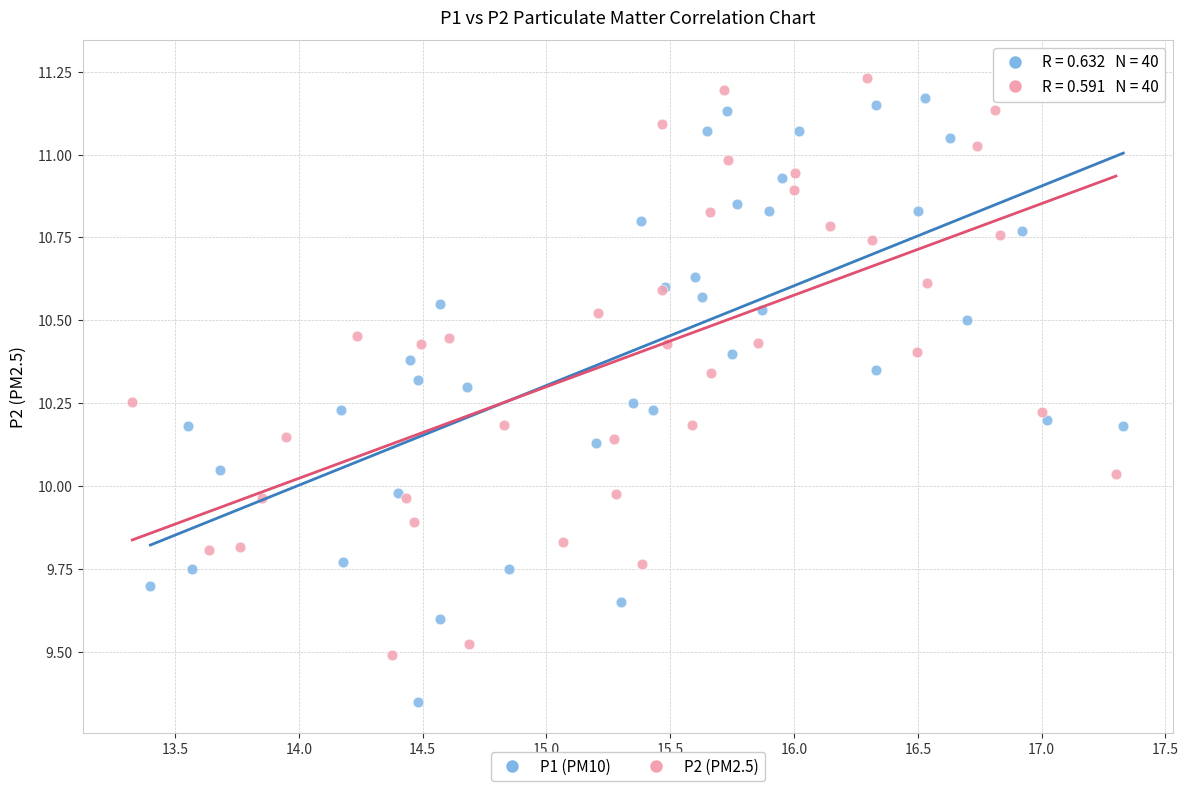

Which series reaches the minimum Y coordinate?

P1 (PM10)